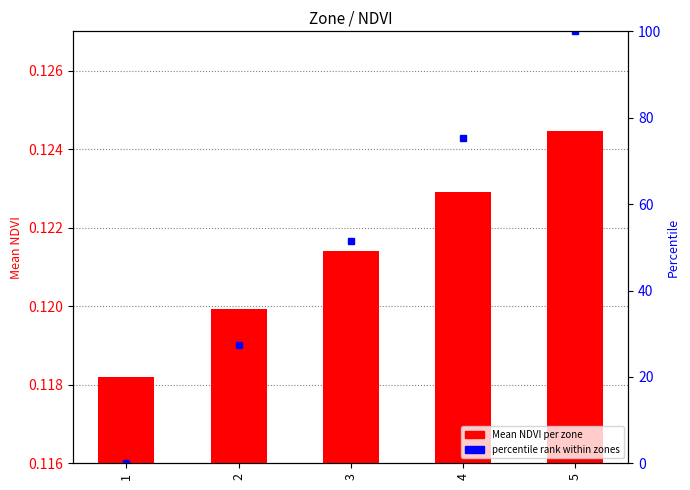

Does the chart contain any negative values?

No